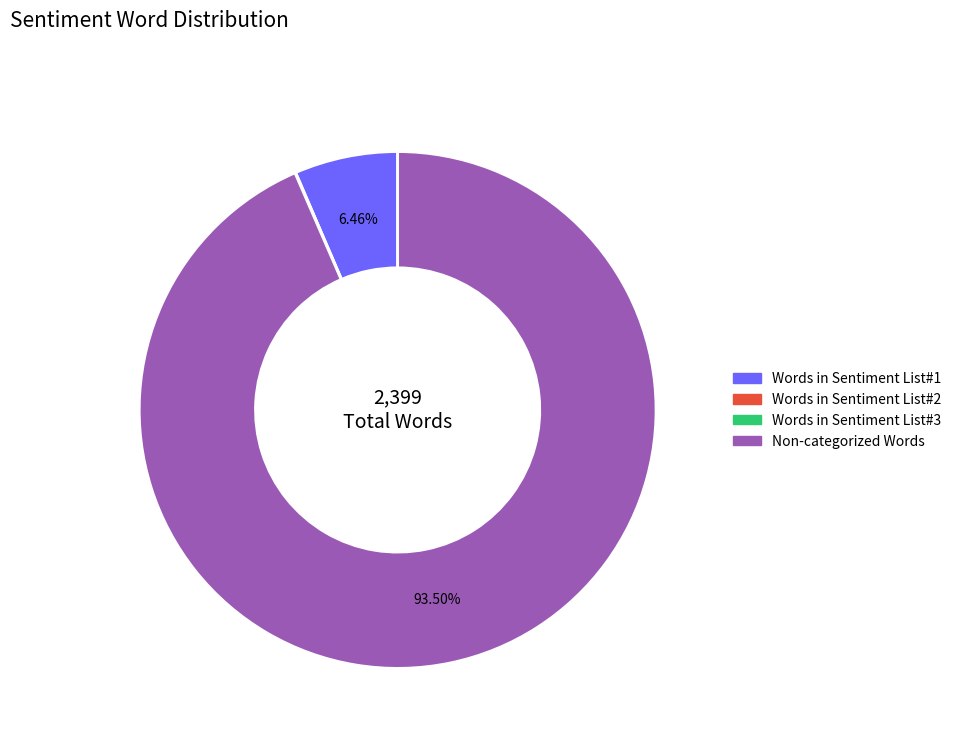

Does any single category account for the majority?

Yes